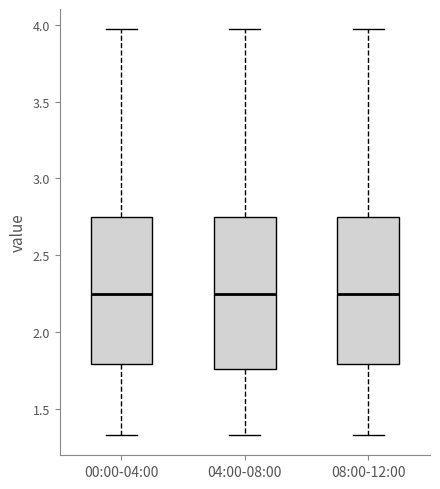

Where does the median line of the box for 08:00-12:00 sit on the y-axis? The values are not printed on the chart, so give them approximately, as read against the axis.

2.25